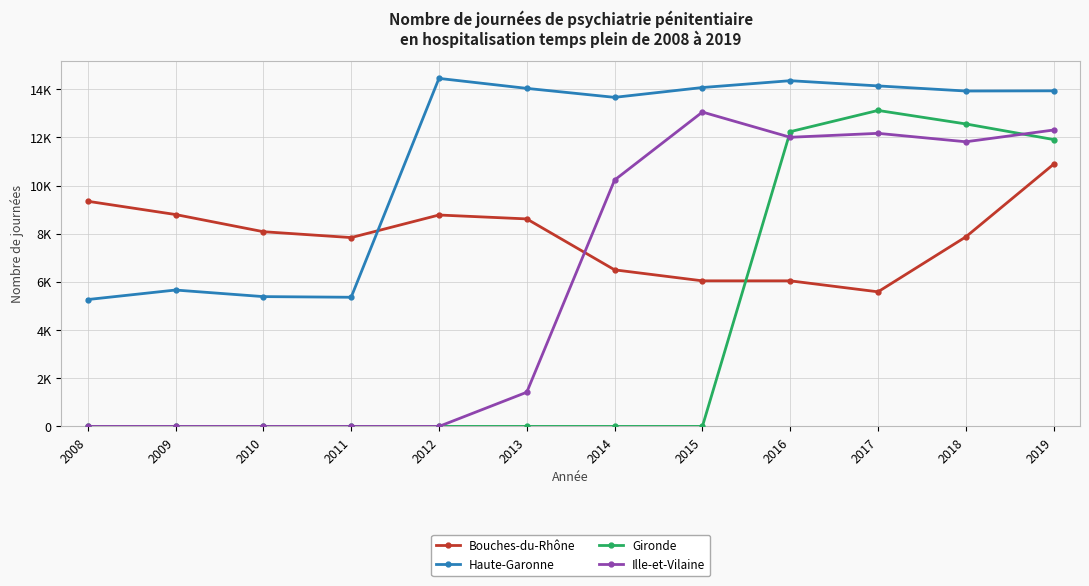

Reading left to right, what are all the values shown in this chart?

Bouches-du-Rhône: 2008=9349	2009=8798	2010=8085	2011=7841	2012=8778	2013=8616	2014=6501	2015=6045	2016=6045	2017=5589	2018=7871	2019=10888
Haute-Garonne: 2008=5268	2009=5663	2010=5390	2011=5363	2012=14450	2013=14036	2014=13663	2015=14071	2016=14355	2017=14138	2018=13926	2019=13934
Gironde: 2008=0	2009=0	2010=0	2011=0	2012=0	2013=0	2014=0	2015=0	2016=12238	2017=13120	2018=12559	2019=11911
Ille-et-Vilaine: 2008=0	2009=0	2010=0	2011=0	2012=0	2013=1420	2014=10229	2015=13053	2016=12005	2017=12169	2018=11819	2019=12307